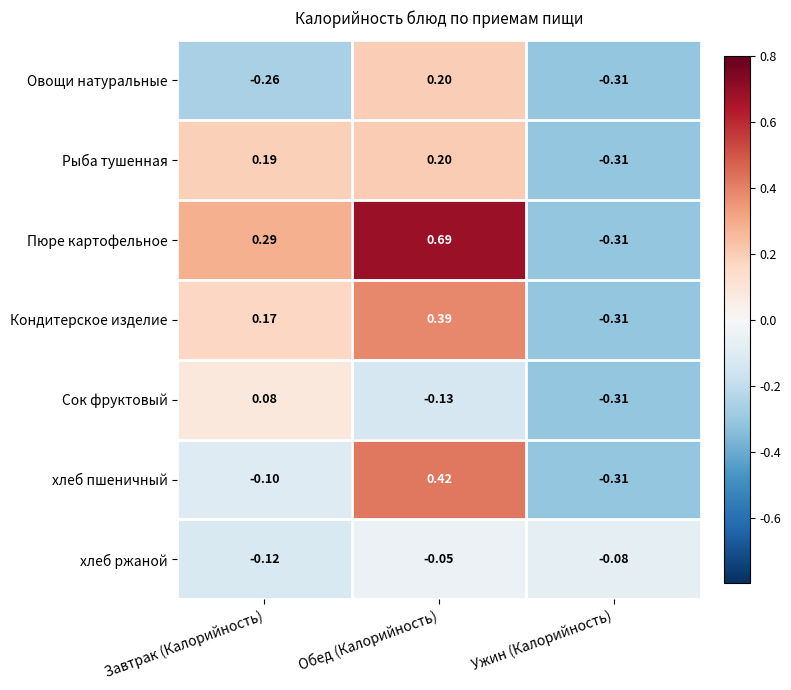

Between Завтрак (Калорийность) and Обед (Калорийность), which series saw the biggest shift?

хлеб пшеничный